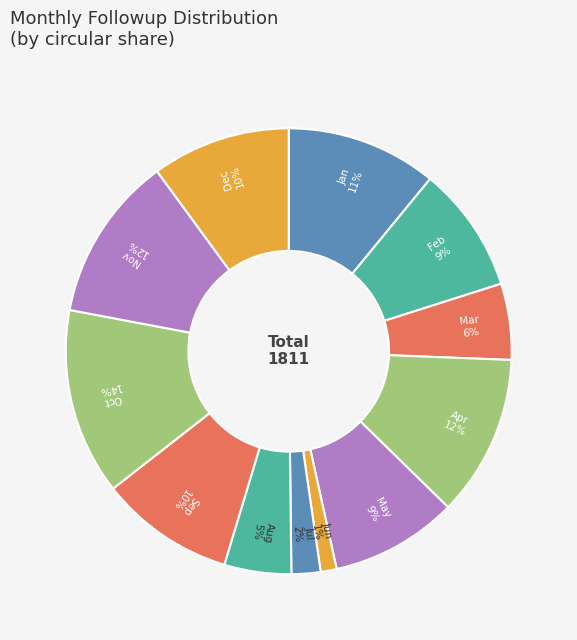

Count the number of slices in the pie.

12